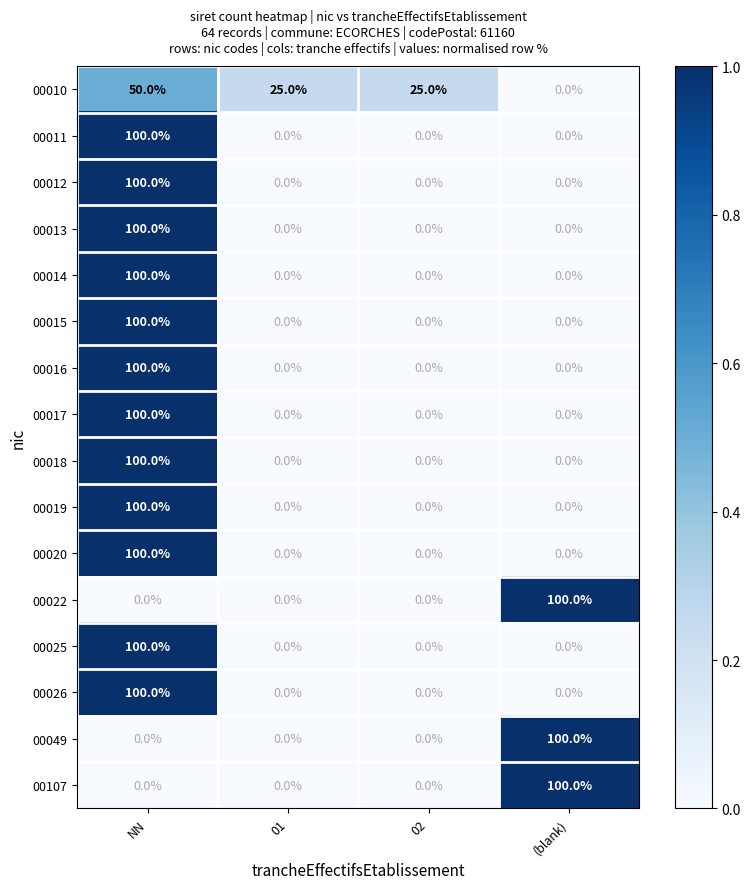

At which category is the sum across all series the highest?

NN